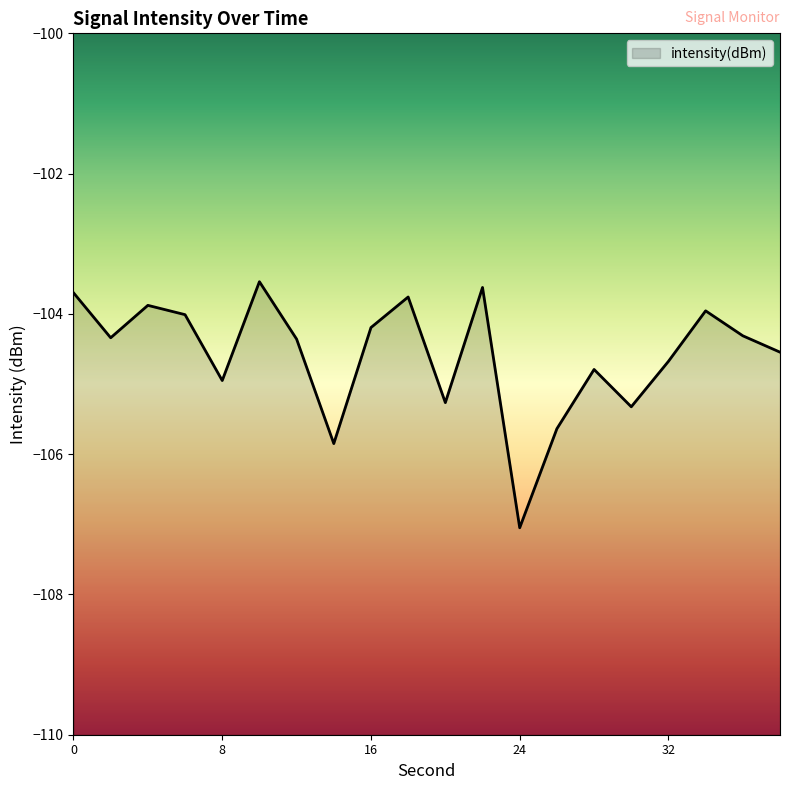

What is the difference between the maximum and minimum values?

3.5